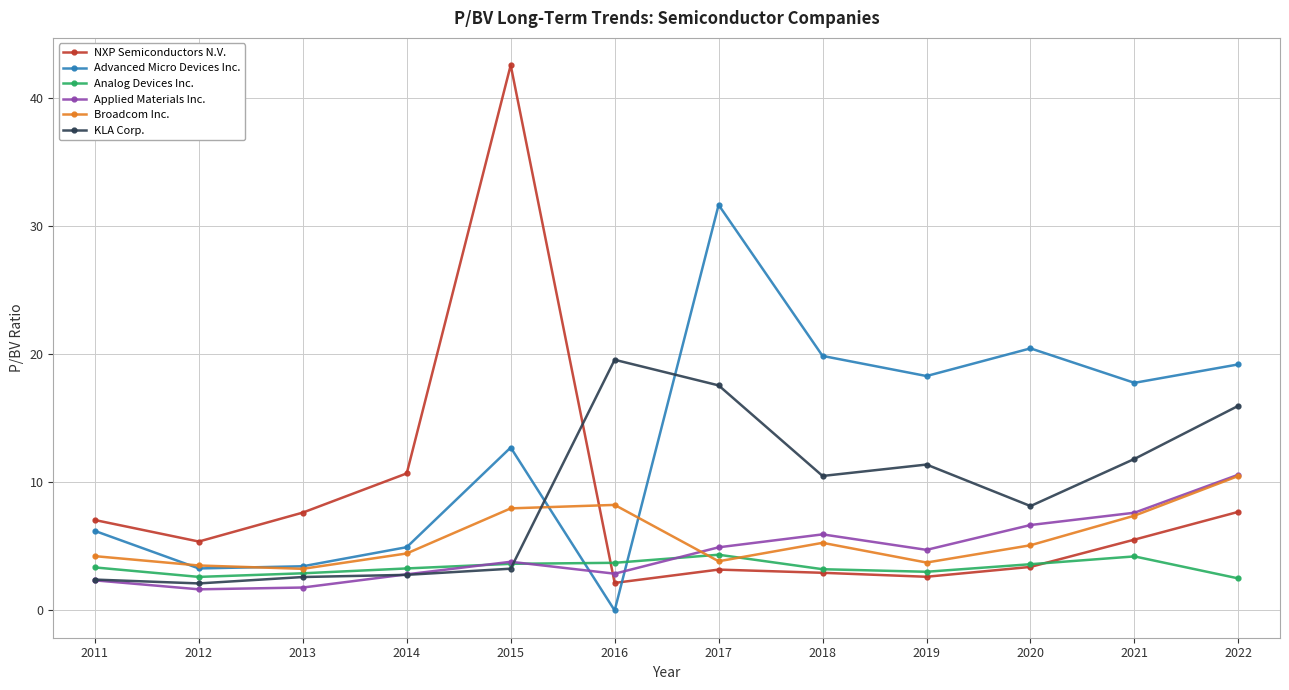

How many interior local valleys does the Advanced Micro Devices Inc. series have?

4